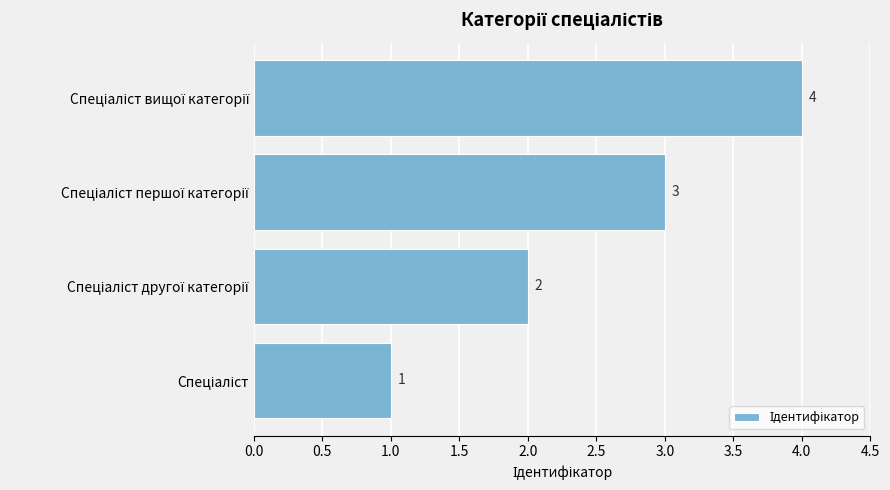

What is the greatest value displayed?

4